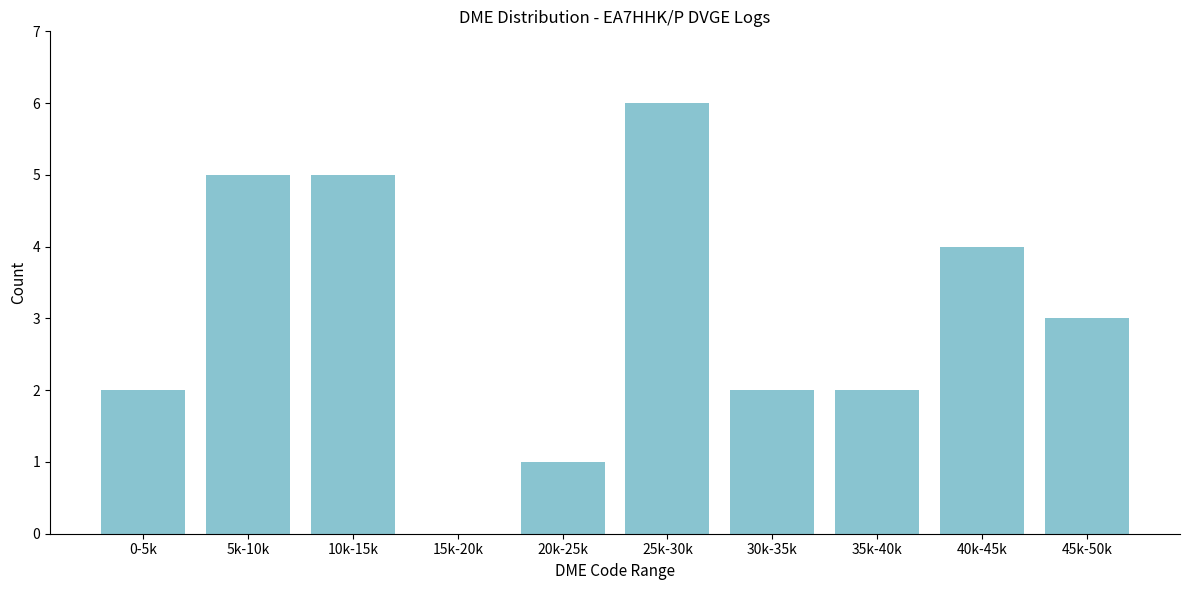

Reading left to right, what are all the values shown in this chart?

0-5k=2	5k-10k=5	10k-15k=5	15k-20k=0	20k-25k=1	25k-30k=6	30k-35k=2	35k-40k=2	40k-45k=4	45k-50k=3